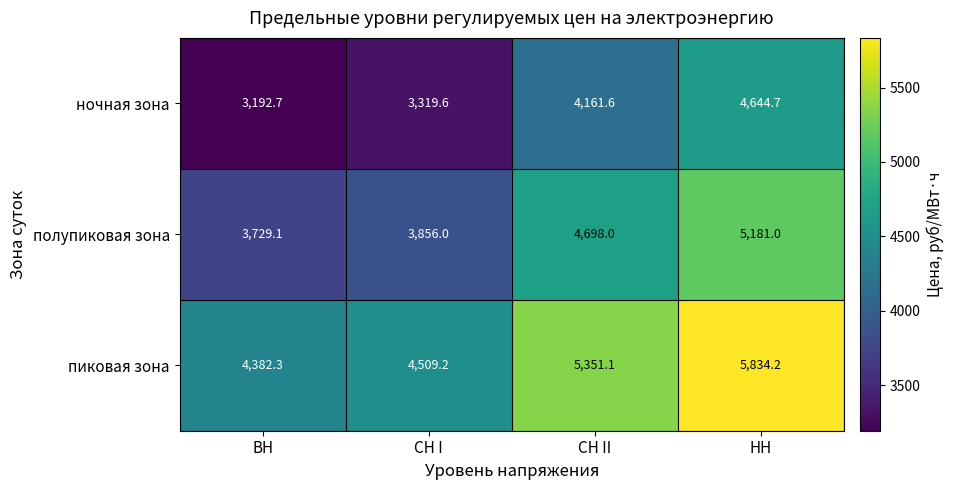

What is the sum of all ночная зона values?

15318.6